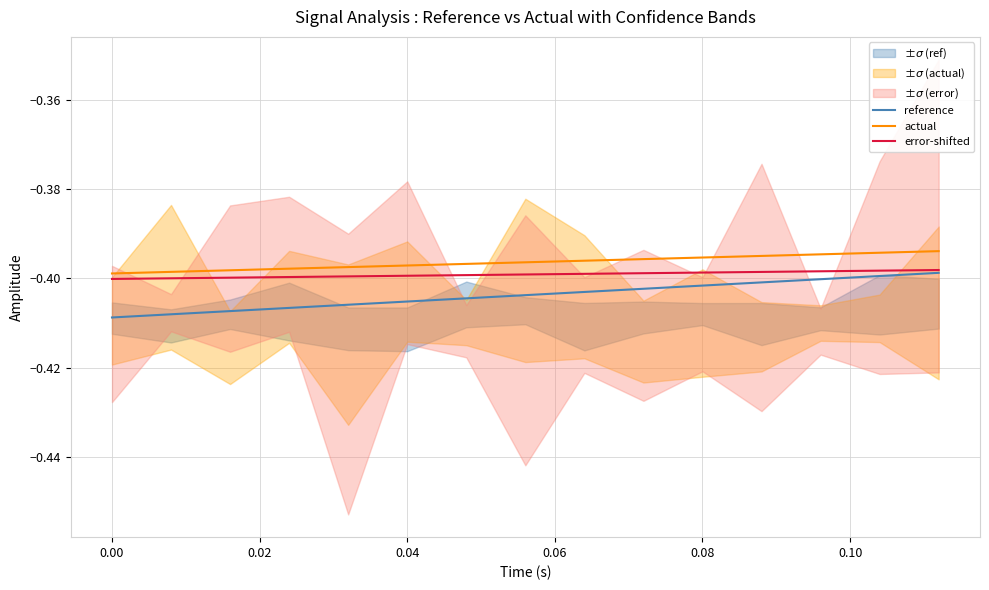

True or false: actual and error-shifted intersect in this chart.

False